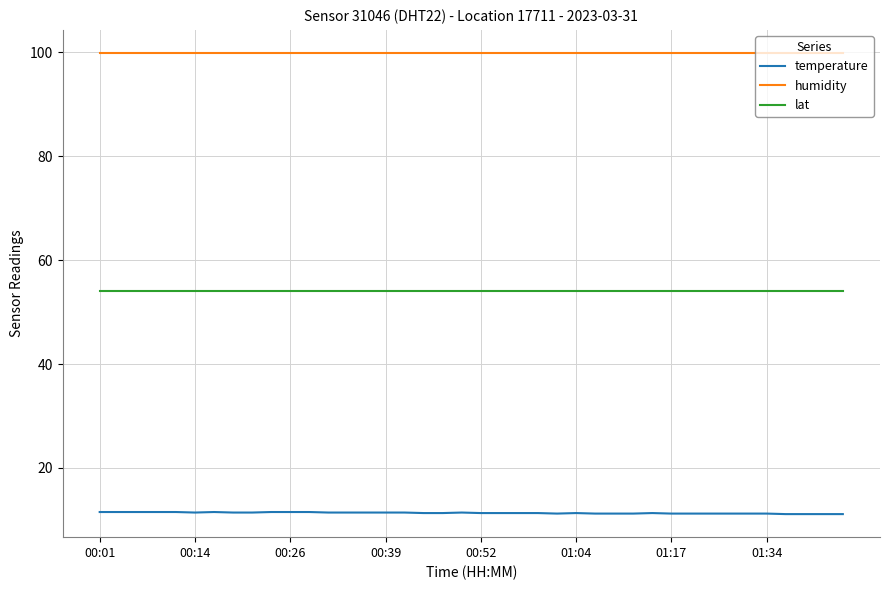

Rank the series by their average value, from highest to lowest.

humidity, lat, temperature